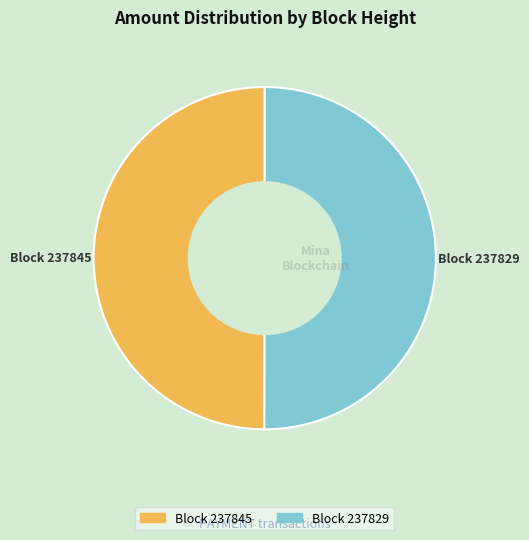

How many segments does this pie chart have?

2